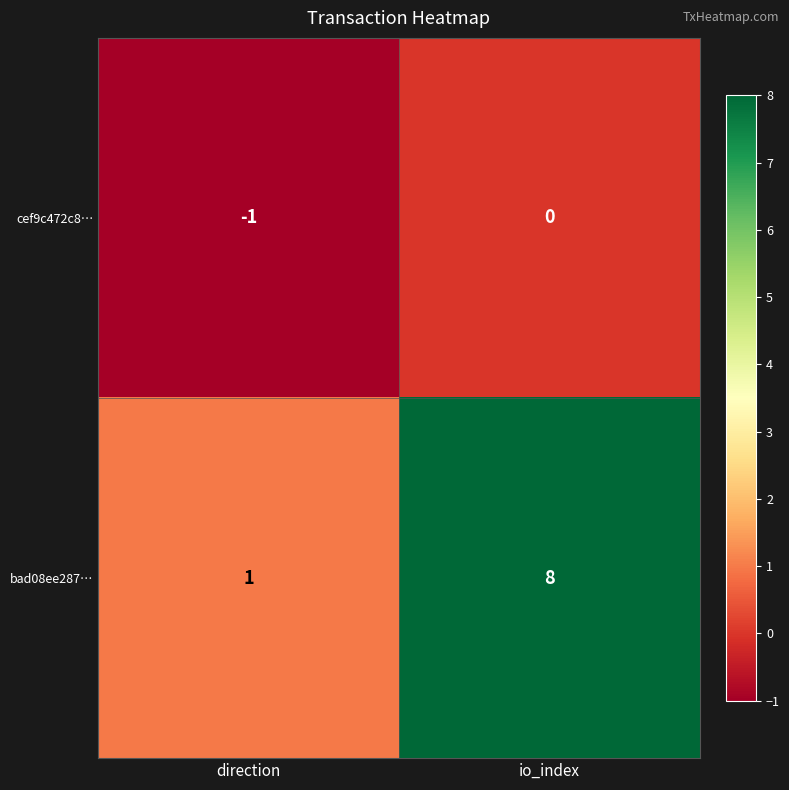

Which series has the widest spread of values?

bad08ee287…